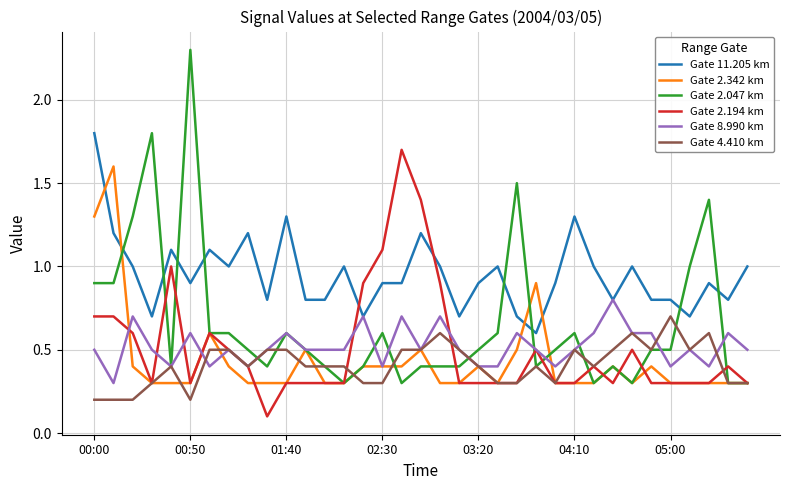

Reading left to right, list all the values displayed in this chart.

Gate 11.205 km: 1.8	1.2	1.0	0.7	1.1	0.9	1.1	1.0	1.2	0.8	1.3	0.8	0.8	1.0	0.7	0.9	0.9	1.2	1.0	0.7	0.9	1.0	0.7	0.6	0.9	1.3	1.0	0.8	1.0	0.8	0.8	0.7	0.9	0.8	1.0
Gate 2.342 km: 1.3	1.6	0.4	0.3	0.3	0.3	0.6	0.4	0.3	0.3	0.3	0.5	0.3	0.3	0.4	0.4	0.4	0.5	0.3	0.3	0.4	0.3	0.5	0.9	0.3	0.3	0.3	0.4	0.3	0.4	0.3	0.3	0.3	0.3	0.3
Gate 2.047 km: 0.9	0.9	1.3	1.8	0.4	2.3	0.6	0.6	0.5	0.4	0.6	0.5	0.4	0.3	0.4	0.6	0.3	0.4	0.4	0.4	0.5	0.6	1.5	0.4	0.5	0.6	0.3	0.4	0.3	0.5	0.5	1.0	1.4	0.3	0.3
Gate 2.194 km: 0.7	0.7	0.6	0.3	1.0	0.3	0.6	0.5	0.4	0.1	0.3	0.3	0.3	0.3	0.9	1.1	1.7	1.4	0.9	0.3	0.3	0.3	0.3	0.5	0.3	0.3	0.4	0.3	0.5	0.3	0.3	0.3	0.3	0.4	0.3
Gate 8.990 km: 0.5	0.3	0.7	0.5	0.4	0.6	0.4	0.5	0.4	0.5	0.6	0.5	0.5	0.5	0.7	0.4	0.7	0.5	0.7	0.5	0.4	0.4	0.6	0.5	0.4	0.5	0.6	0.8	0.6	0.6	0.4	0.5	0.4	0.6	0.5
Gate 4.410 km: 0.2	0.2	0.2	0.3	0.4	0.2	0.5	0.5	0.4	0.5	0.5	0.4	0.4	0.4	0.3	0.3	0.5	0.5	0.6	0.5	0.4	0.3	0.3	0.4	0.3	0.5	0.4	0.5	0.6	0.5	0.7	0.5	0.6	0.3	0.3